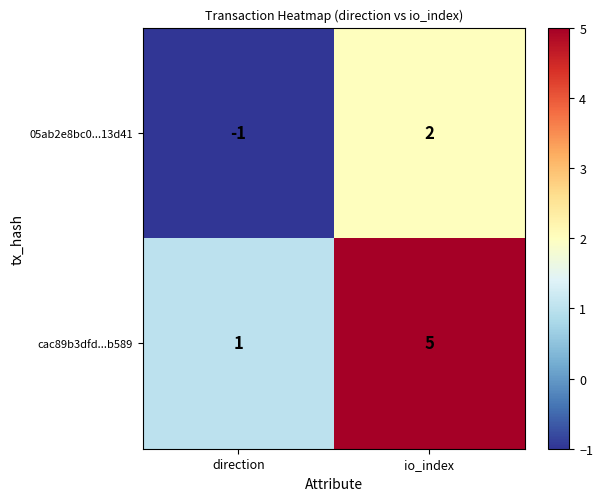

At which label does 05ab2e8bc0...13d41 reach its peak?

io_index